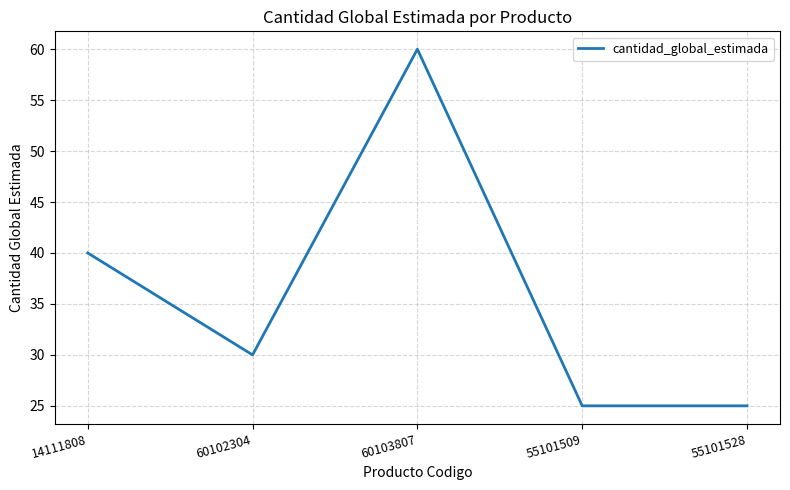

What is the sum of the values at 55101509 and 55101528?

50